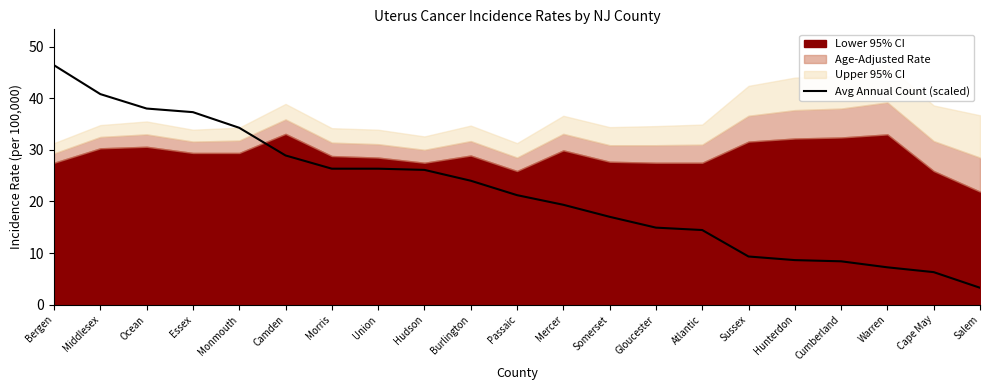

How many lines are shown in the chart?

1